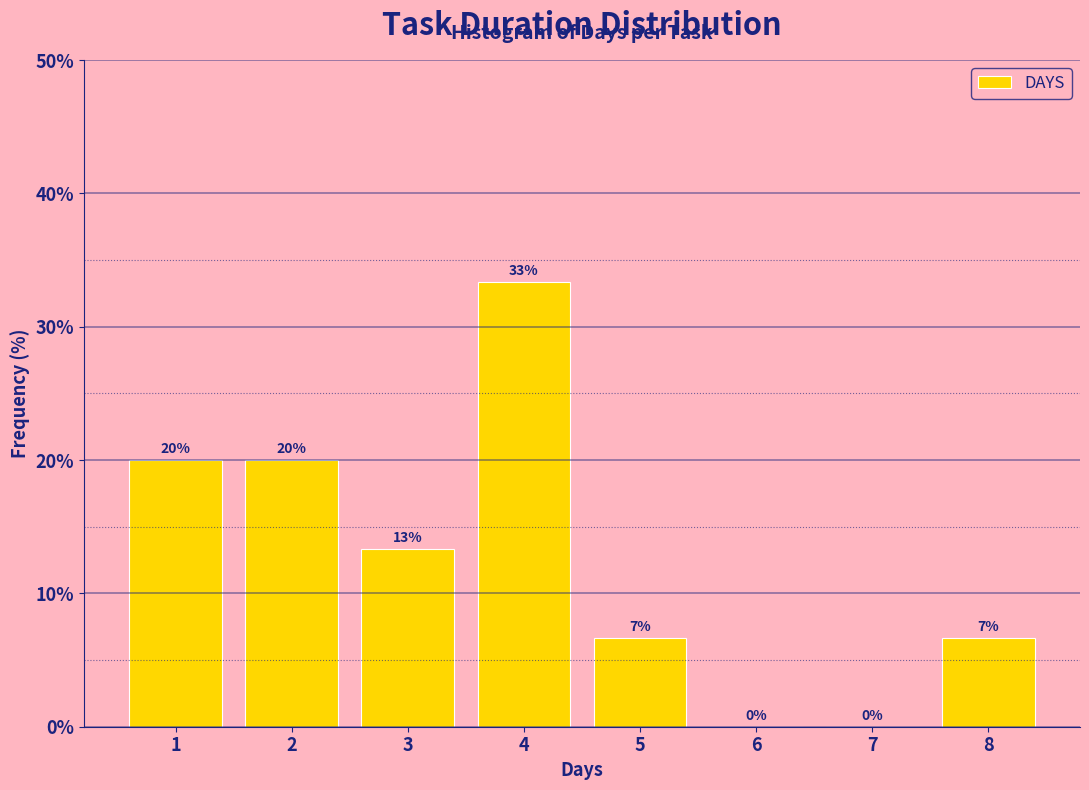

What is the sum of all values?

100.0